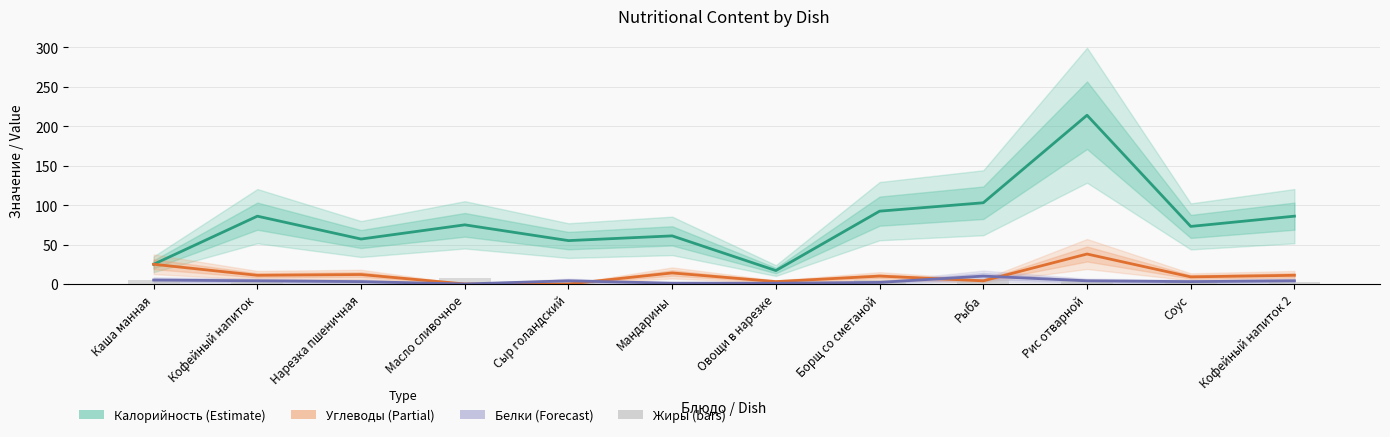

Which category has the highest value in the Жиры (bars) series?

Масло сливочное